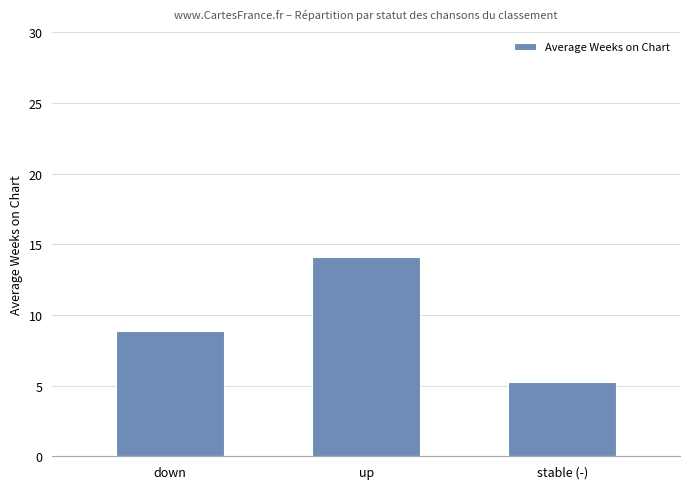

What is the label of the 1st bar from the left?

down